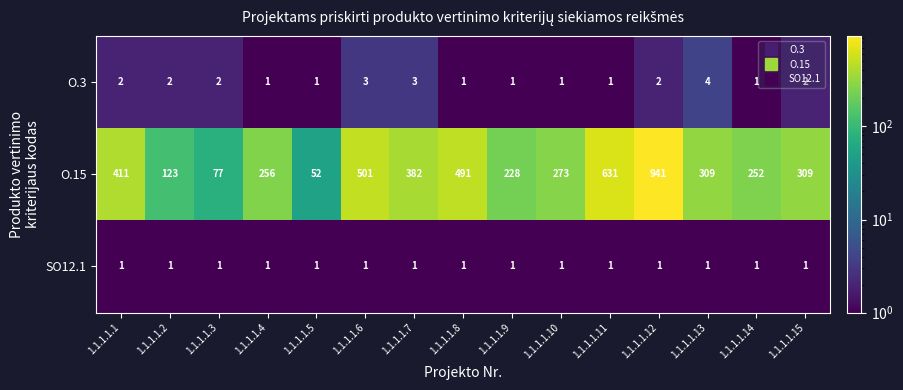

At 1.1.1.1.6, list the series in order from smallest to largest.

SO12.1, O.3, O.15